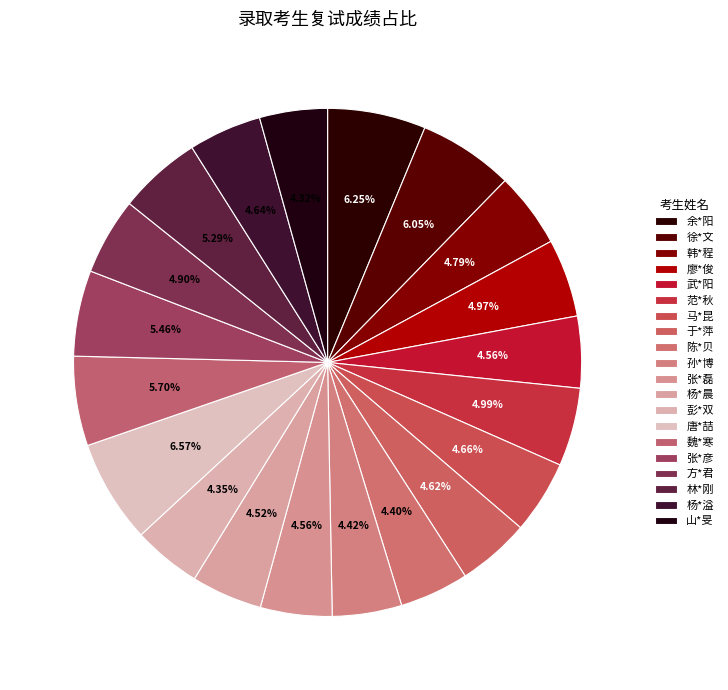

What portion of the pie excludes 韩*程?

95.2%